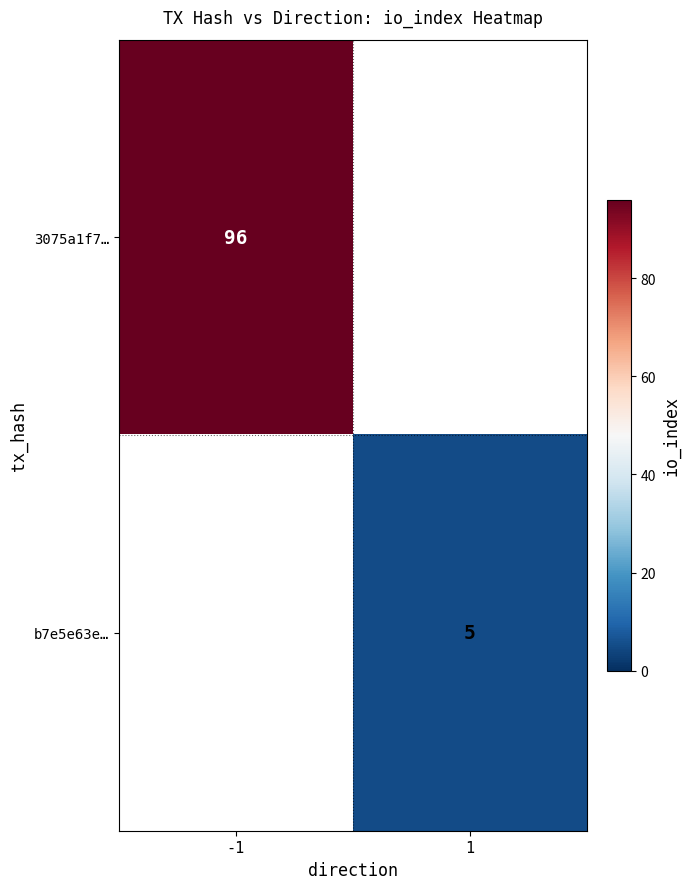

The value of 3075a1f7… at -1 is 96. True or false?

True